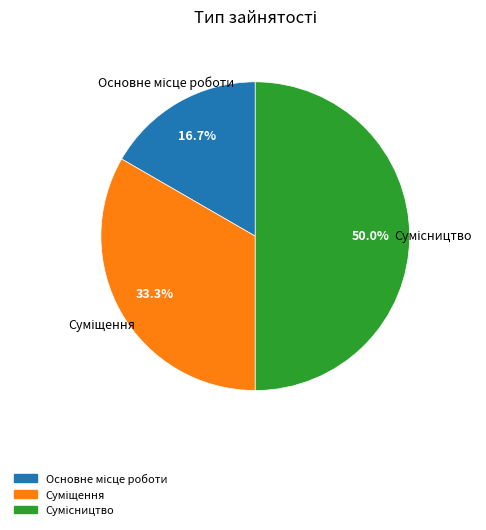

True or false: Основне місце роботи accounts for 2% of the total.

False